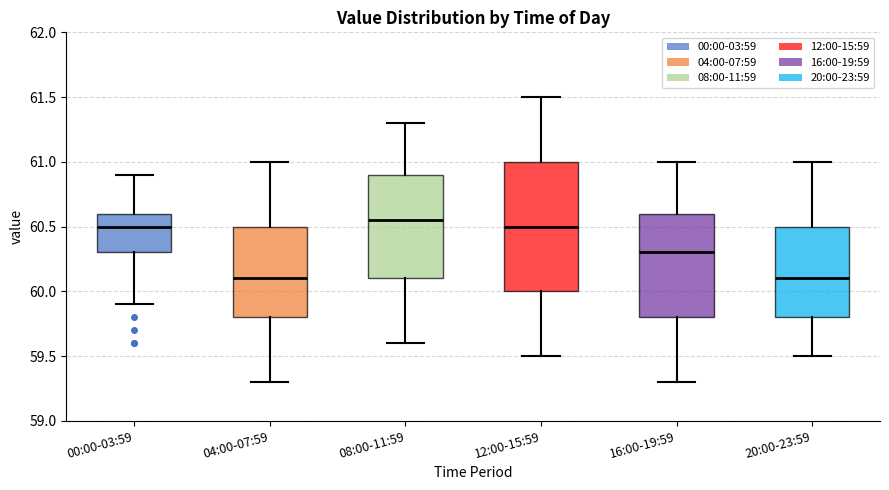

Which box is the tallest, from its lower edge to its upper edge?

12:00-15:59